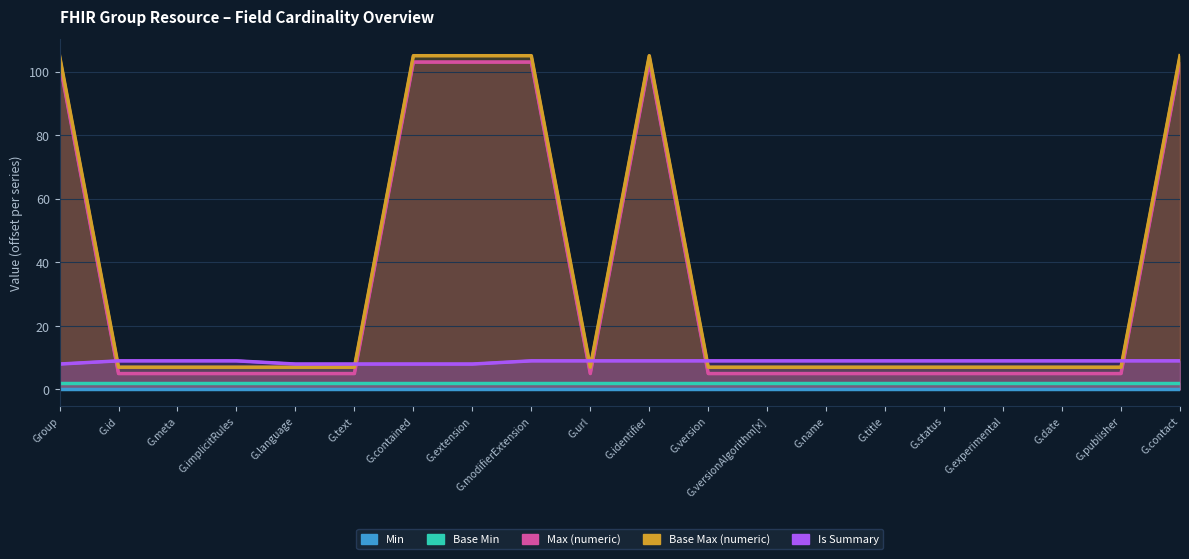

Which series has the largest total across all categories?

Base Max (numeric)